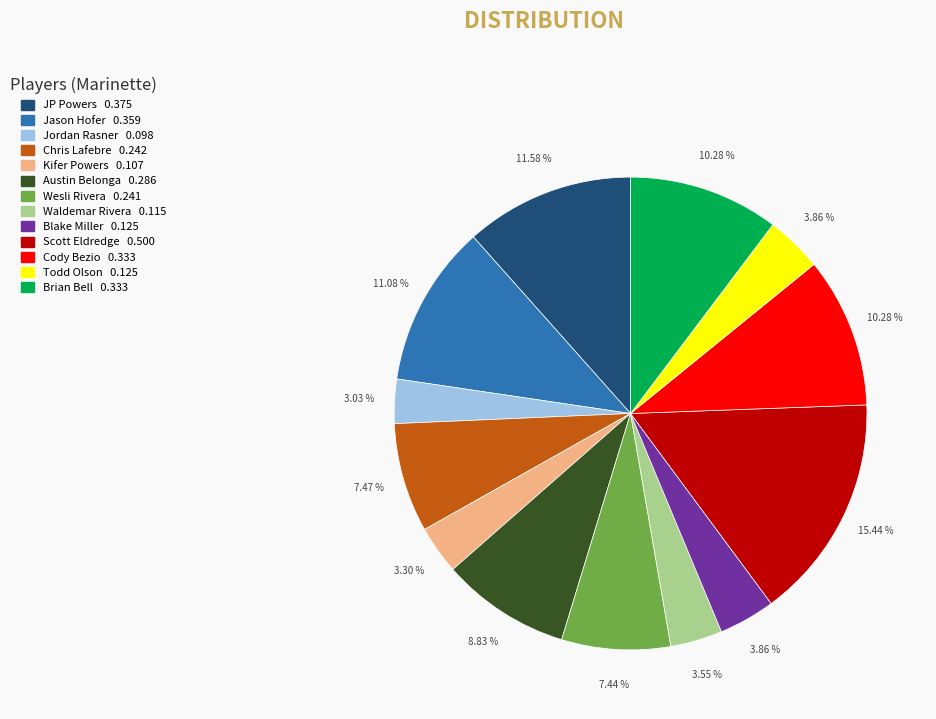

Is there a majority slice in this chart?

No